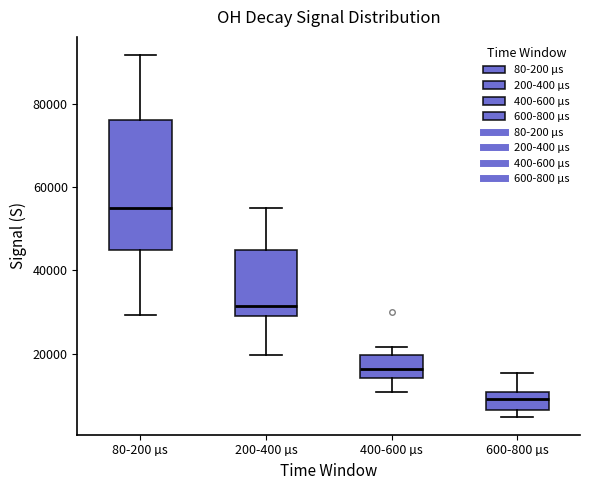

Where does the median line of the box for 400-600 µs sit on the y-axis? The values are not printed on the chart, so give them approximately, as read against the axis.

16000